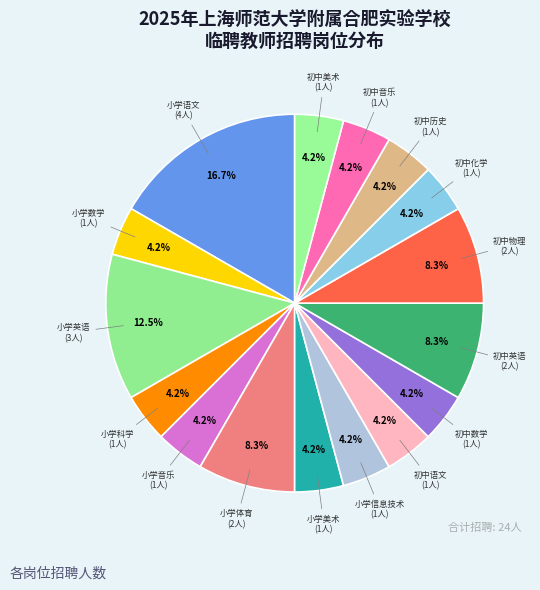

Count the number of slices in the pie.

16